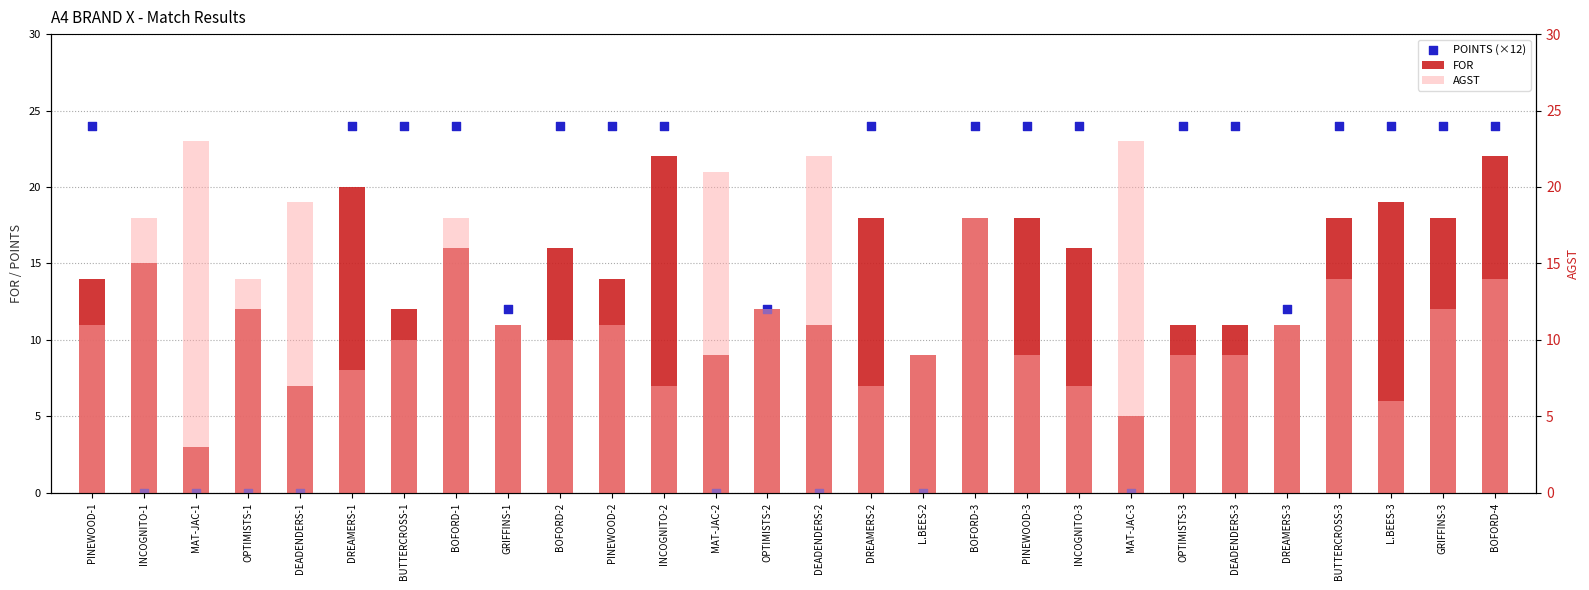

Which series contains the highest Y value?

POINTS (×12)